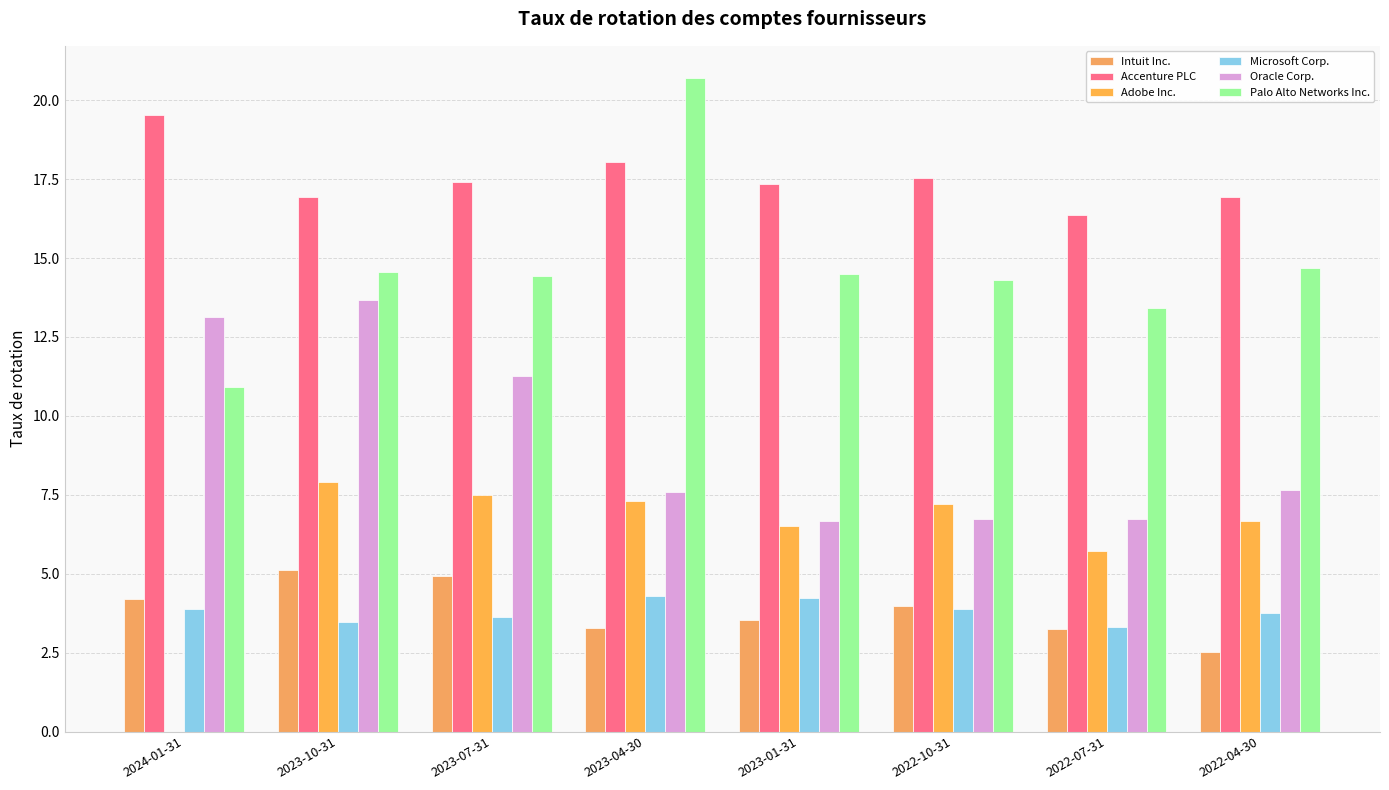

The value of Adobe Inc. at 2023-01-31 is 6.5. True or false?

True